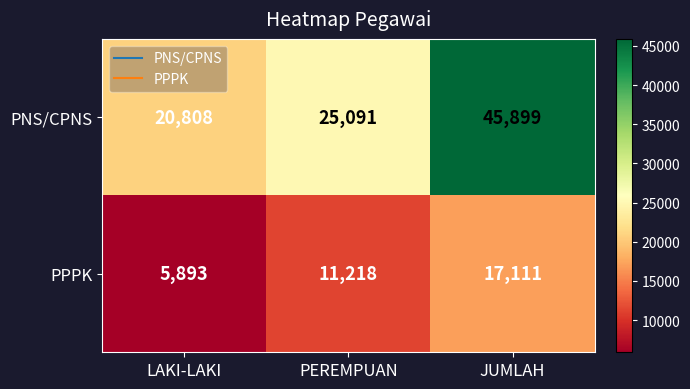

Reading left to right, list all the values displayed in this chart.

PNS/CPNS: 20808	25091	45899
PPPK: 5893	11218	17111